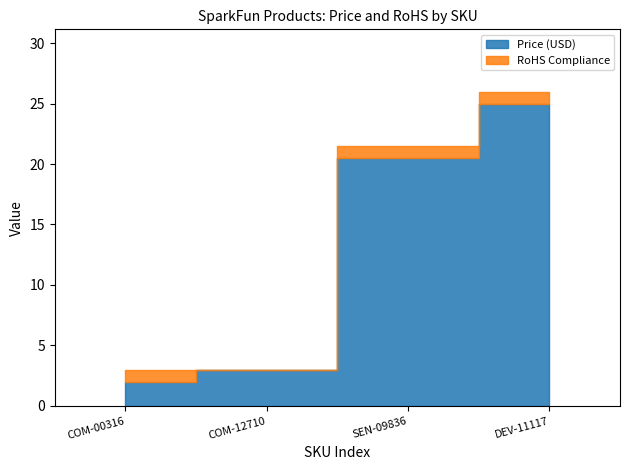

What is the value of the Price (USD) point at the 1st from the left?

1.9